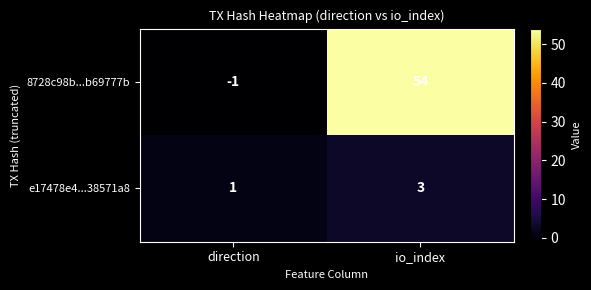

What is the sum of the e17478e4...38571a8 values at io_index and direction?

4